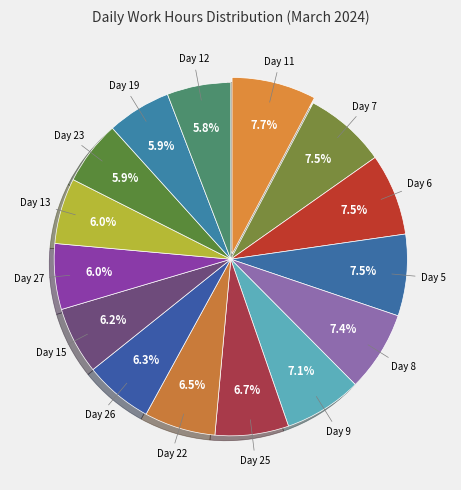

To the nearest percent, what portion does Day 13 represent?

6%